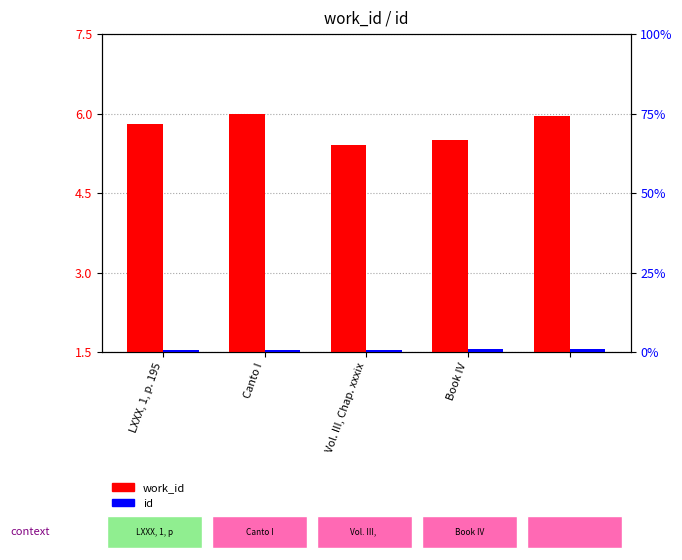

What is the value of the id bar at the 1st from the left?

0.6